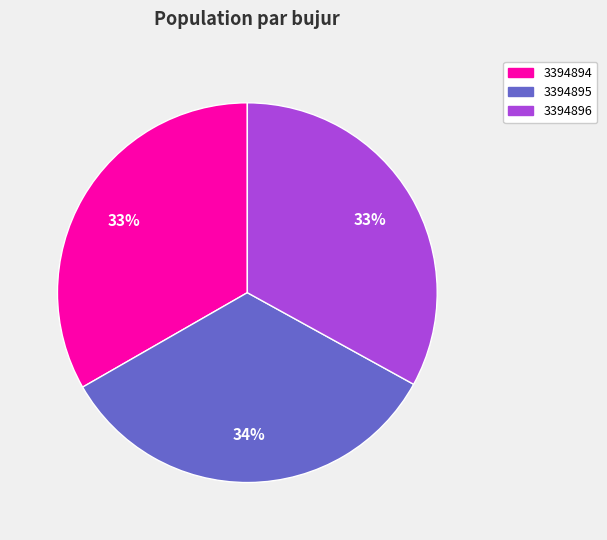

Between 3394895 and 3394896, which is larger?

3394895